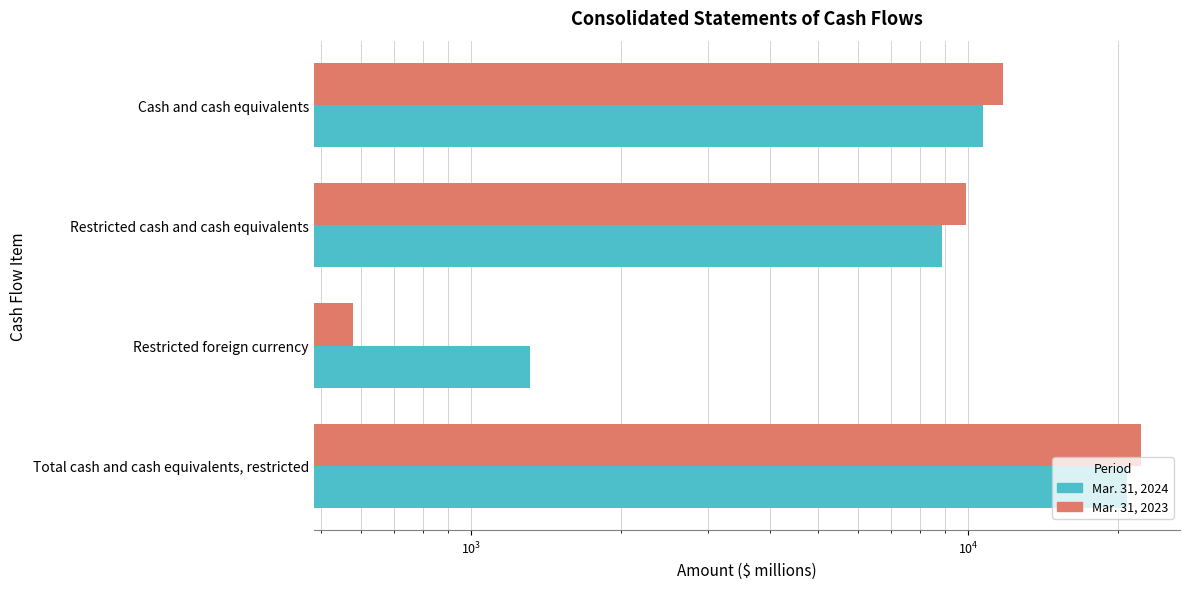

What is the value of the Mar. 31, 2024 bar at the 3rd from the left?

1315